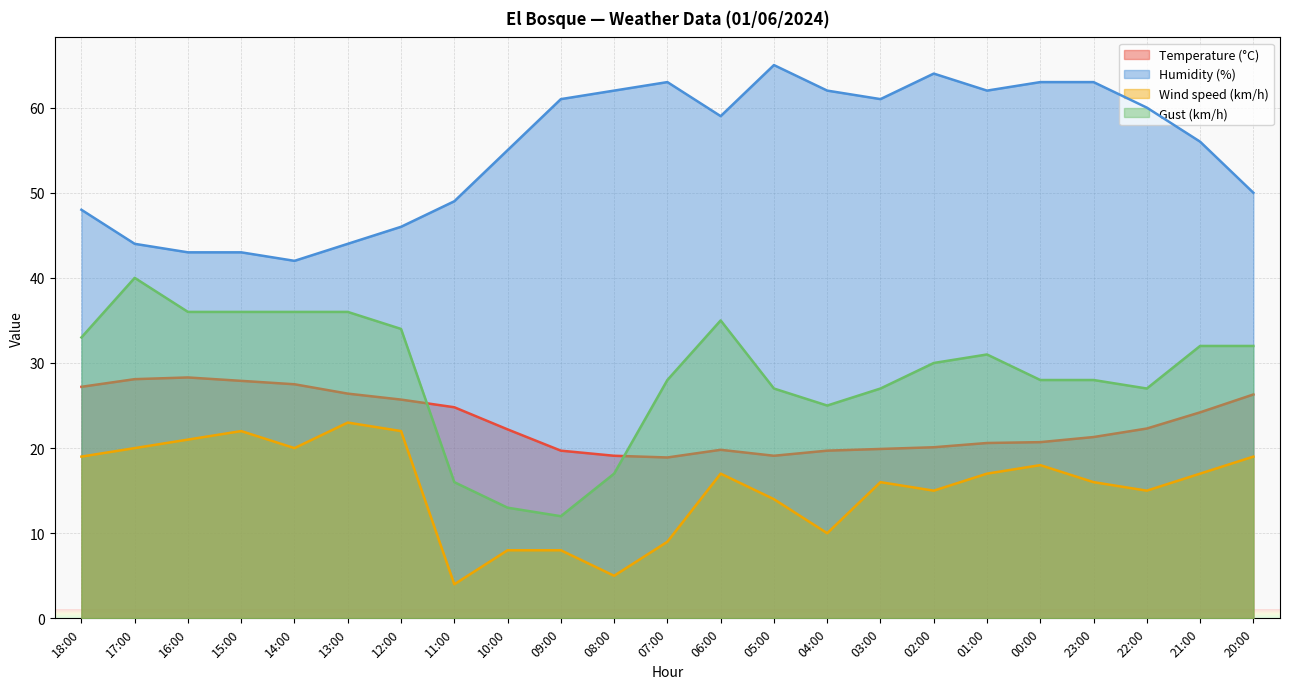

Between 00:00 and 18:00, which is larger?

18:00